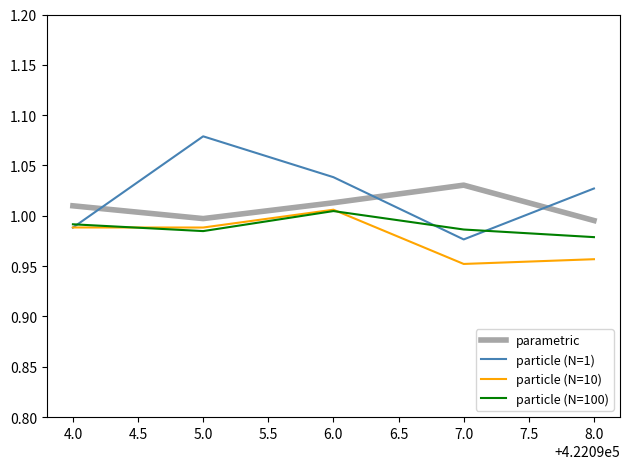

Does the chart display data point markers on the line(s)?

No